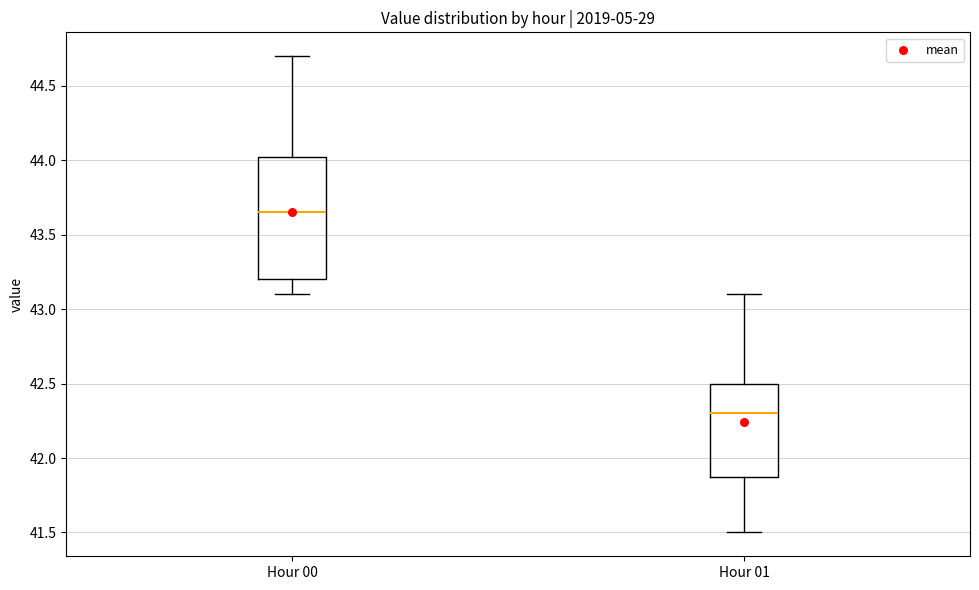

Reading left to right, transcribe this box plot: for each box, give where its median line is, the range the box spans, and where its two whiskers end, as read against the y-axis. The values are not printed on the chart, so give them approximately, as read against the axis.

Hour 00: median 43.65, box 43.20 to 44.05, whiskers 43.10 to 44.70
Hour 01: median 42.30, box 41.90 to 42.50, whiskers 41.50 to 43.10